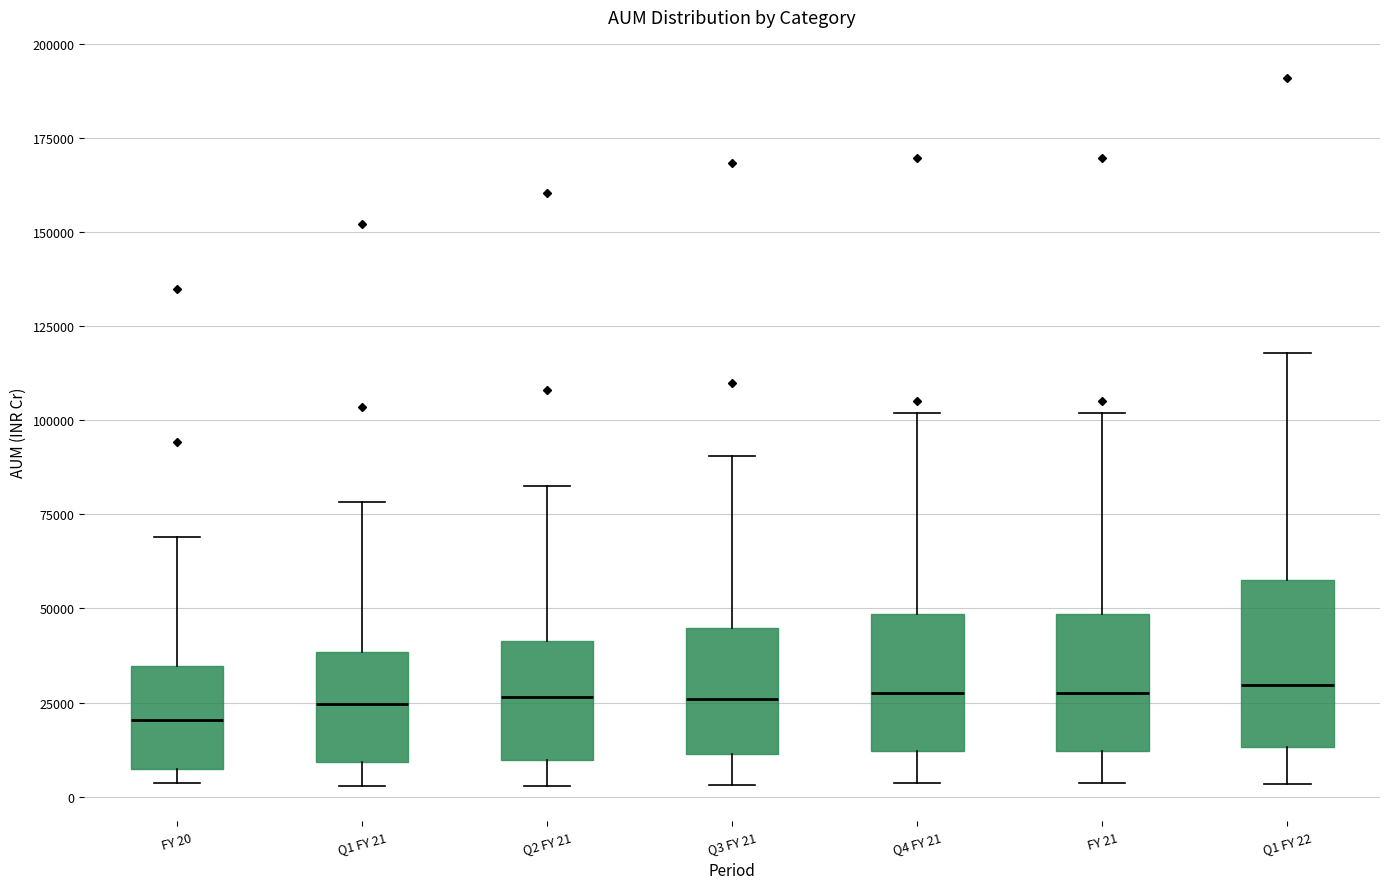

Where does the lower whisker of the box for Q1 FY 22 end on the y-axis? The values are not printed on the chart, so give them approximately, as read against the axis.

5000